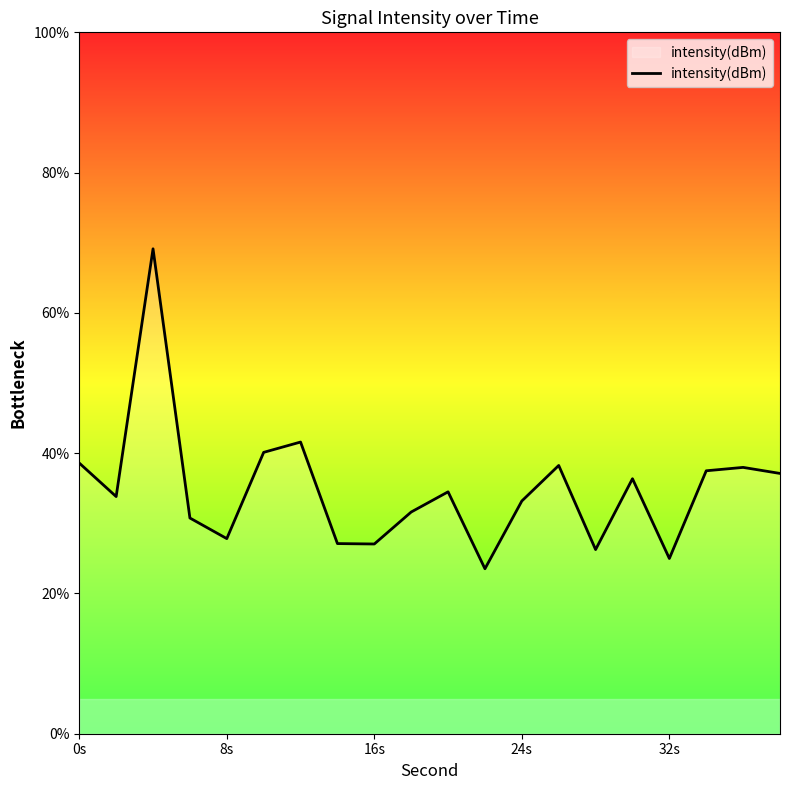

What is the difference between the maximum and minimum values?

45.6